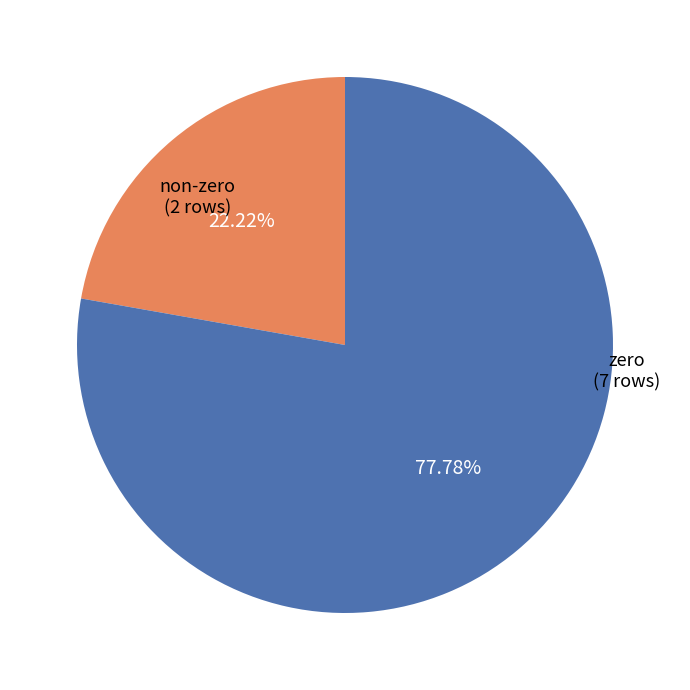

What is the majority slice?

zero